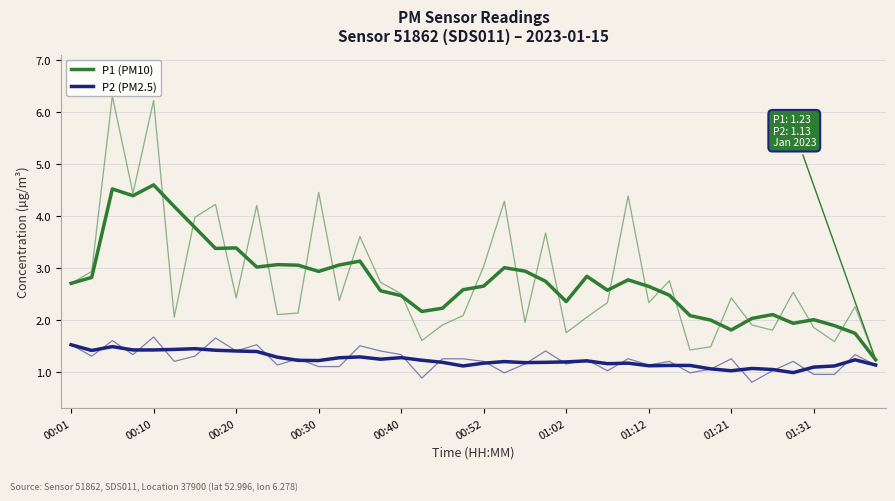

At which label does P2 (PM2.5) first exceed 1?

00:01